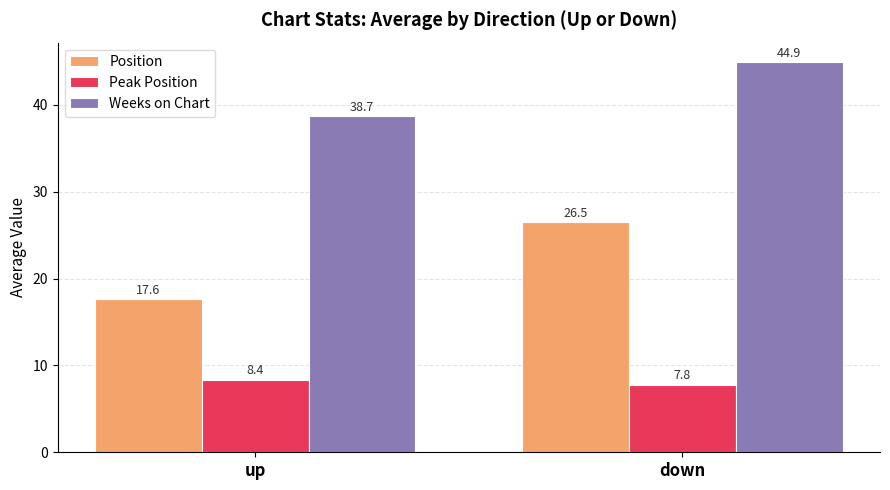

What is the difference between the highest and lowest values at up?

30.3